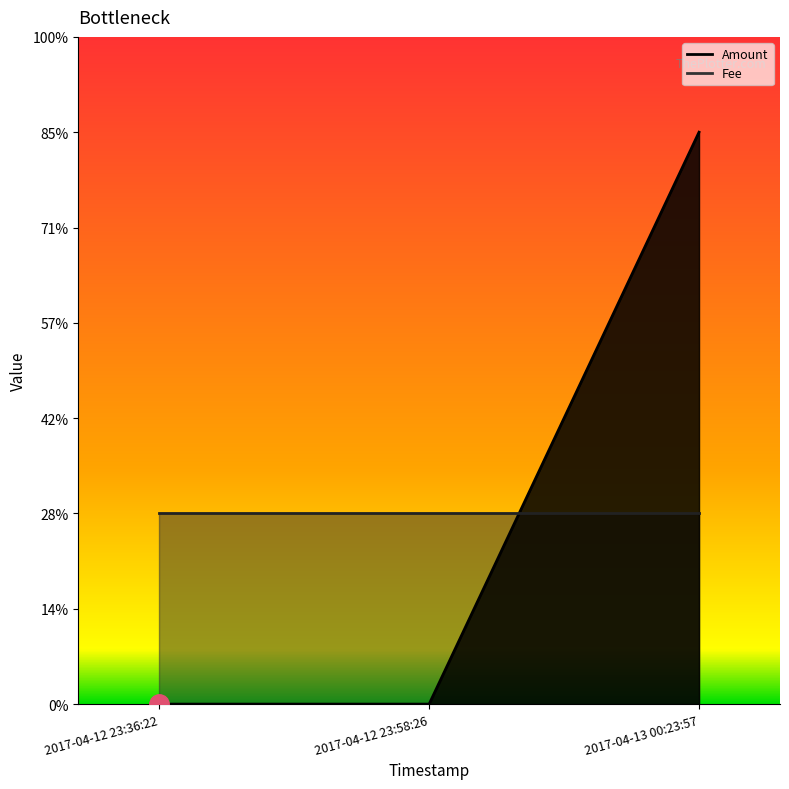

Does the chart display data point markers on the line(s)?

No